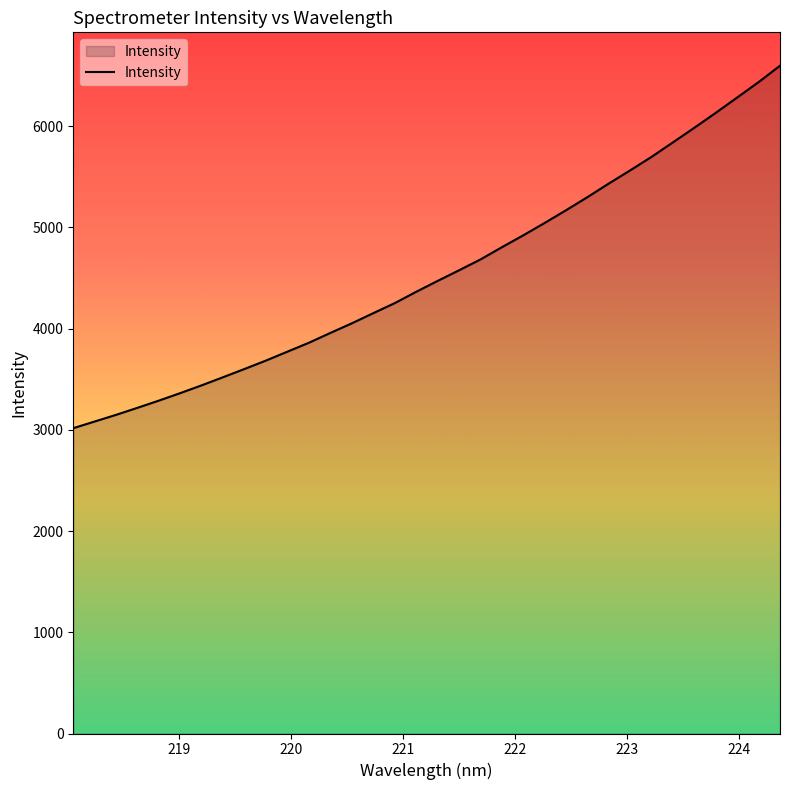

What is the smallest value displayed?

3016.3